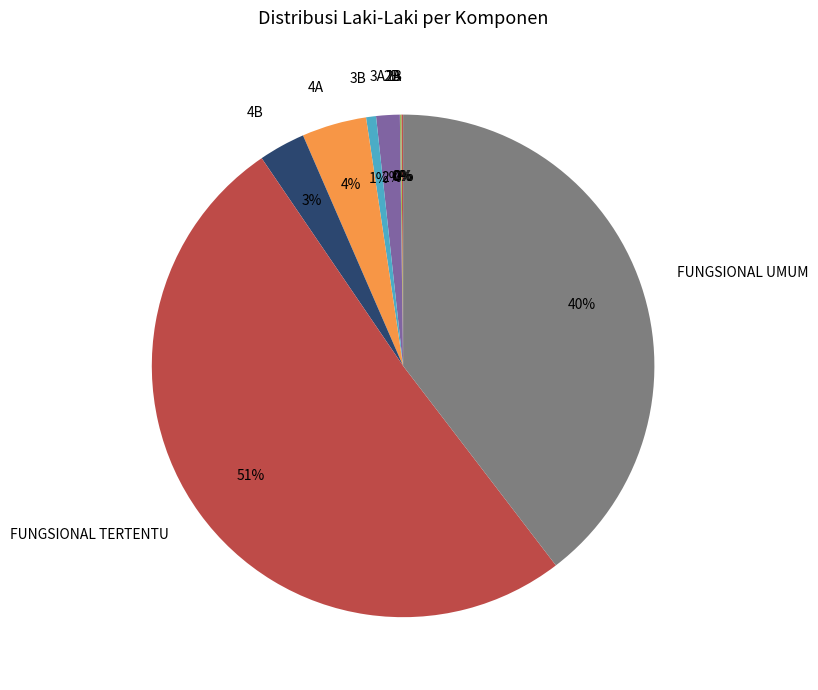

Which has a higher value, 4A or 4B?

4A